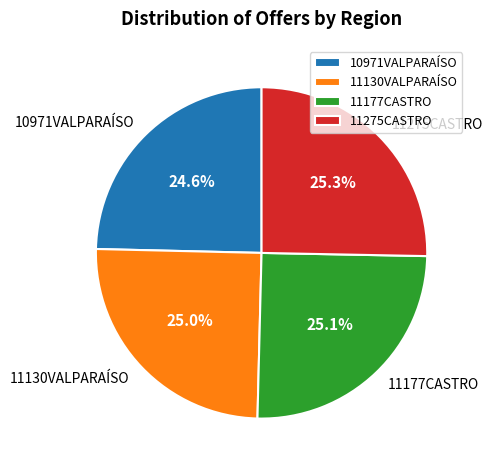

Approximately how many times larger is the value at 11130VALPARAÍSO compared to 11275CASTRO?

1.0